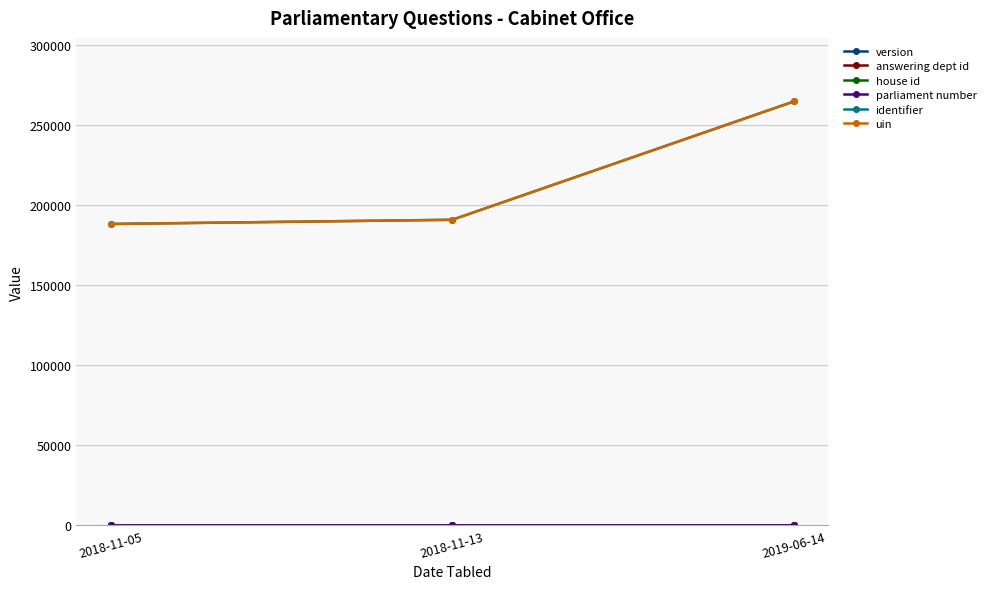

Is it true that parliament number equals 94.4 at 2019-06-14?

False